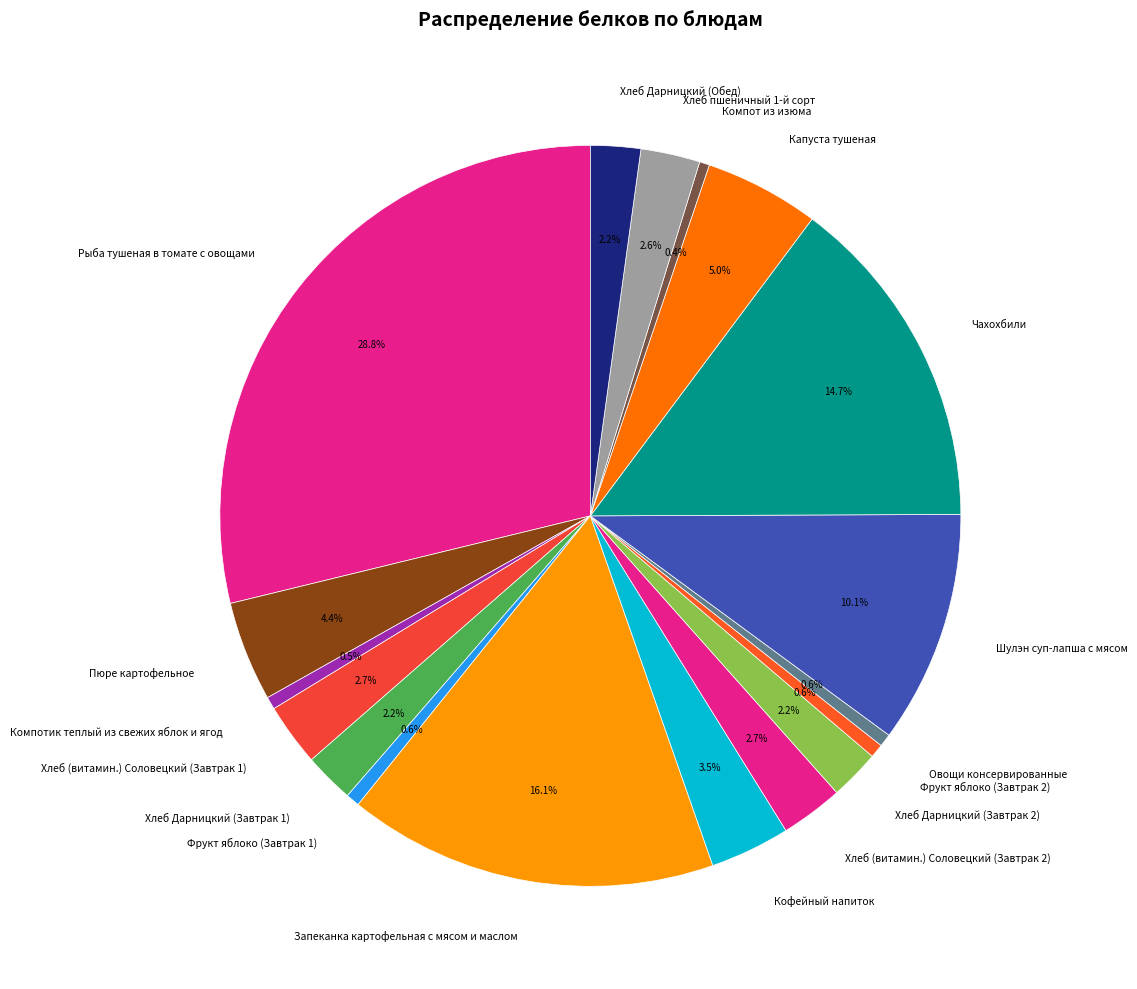

Count the number of slices in the pie.

18